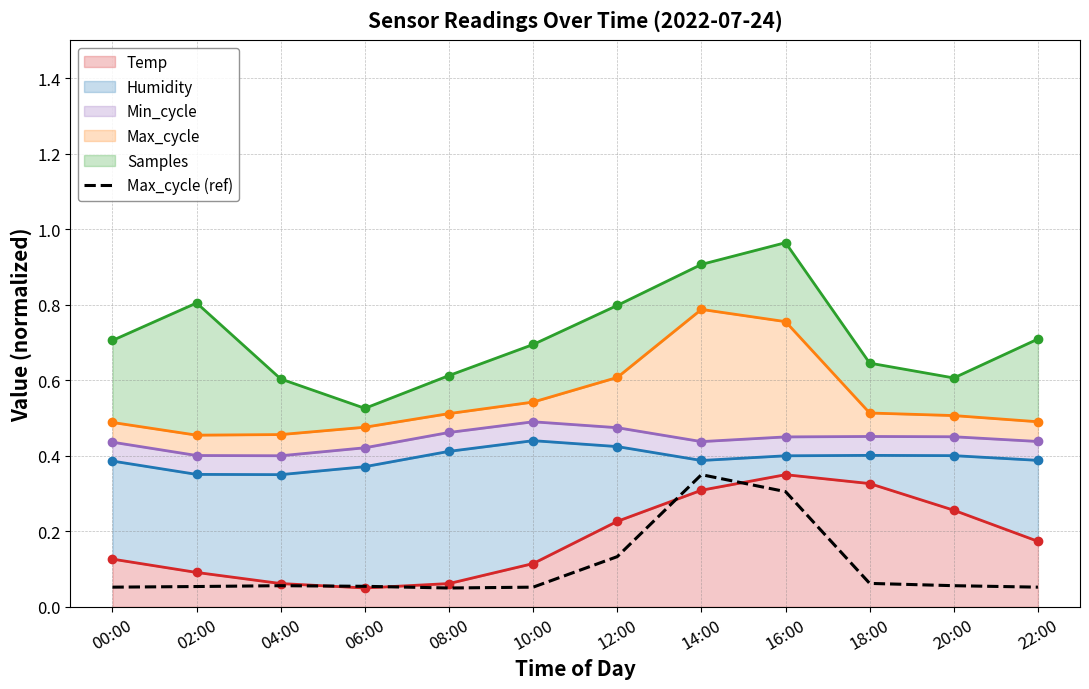

Where is the data nearest to the value 0?

08:00